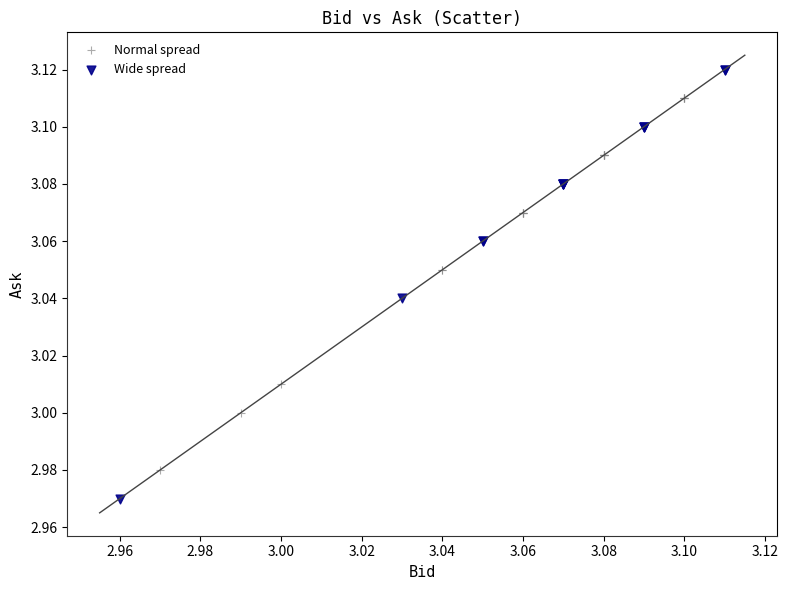

Which series contains the lowest Y value?

Wide spread